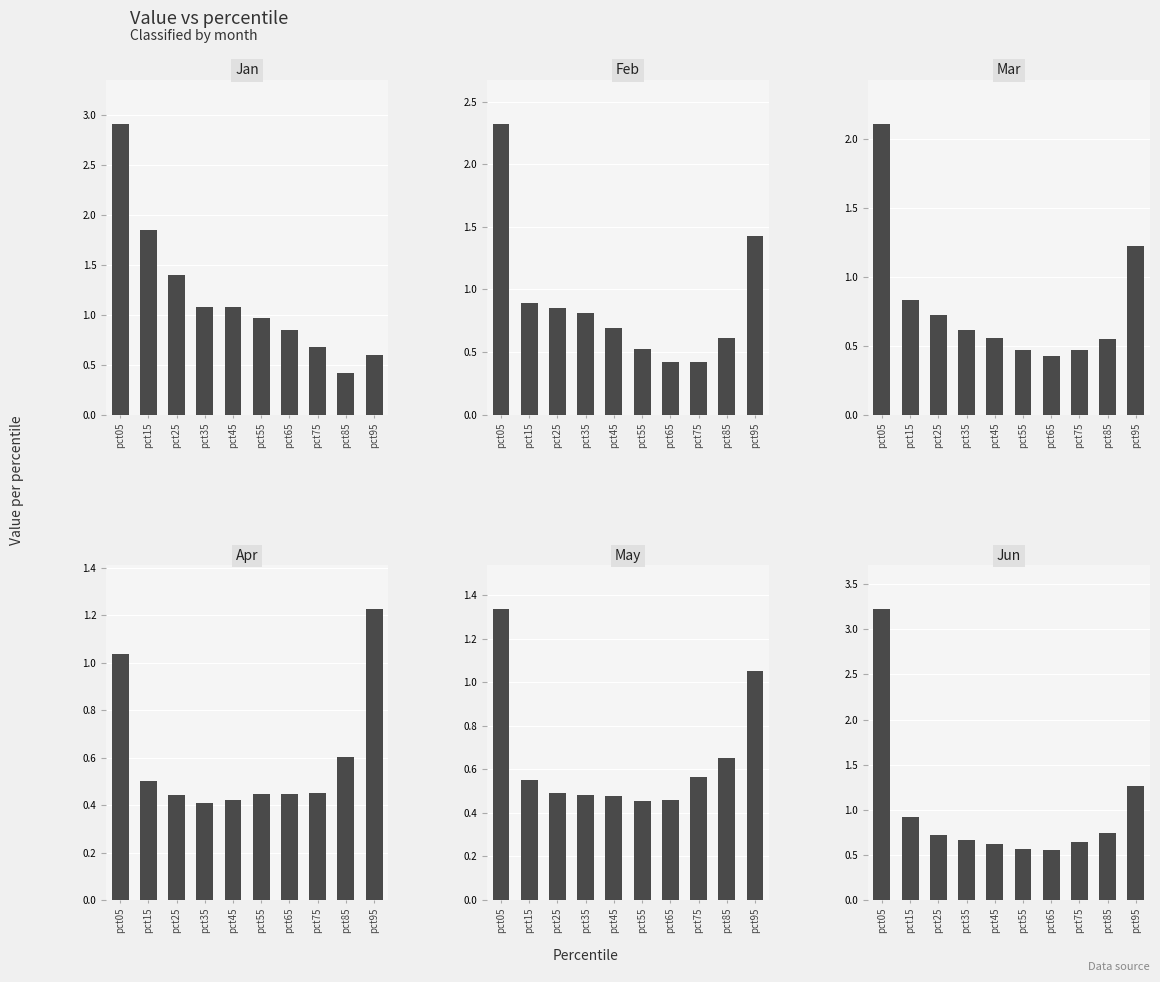

Reading left to right, list all the values displayed in this chart.

Jan: pct05=2.9	pct15=1.8	pct25=1.4	pct35=1.1	pct45=1.1	pct55=1.0	pct65=0.8	pct75=0.7	pct85=0.4	pct95=0.6
Feb: pct05=2.3	pct15=0.9	pct25=0.9	pct35=0.8	pct45=0.7	pct55=0.5	pct65=0.4	pct75=0.4	pct85=0.6	pct95=1.4
Mar: pct05=2.1	pct15=0.8	pct25=0.7	pct35=0.6	pct45=0.6	pct55=0.5	pct65=0.4	pct75=0.5	pct85=0.6	pct95=1.2
Apr: pct05=1.0	pct15=0.5	pct25=0.4	pct35=0.4	pct45=0.4	pct55=0.4	pct65=0.4	pct75=0.5	pct85=0.6	pct95=1.2
May: pct05=1.3	pct15=0.6	pct25=0.5	pct35=0.5	pct45=0.5	pct55=0.5	pct65=0.5	pct75=0.6	pct85=0.7	pct95=1.1
Jun: pct05=3.2	pct15=0.9	pct25=0.7	pct35=0.7	pct45=0.6	pct55=0.6	pct65=0.5	pct75=0.6	pct85=0.7	pct95=1.3